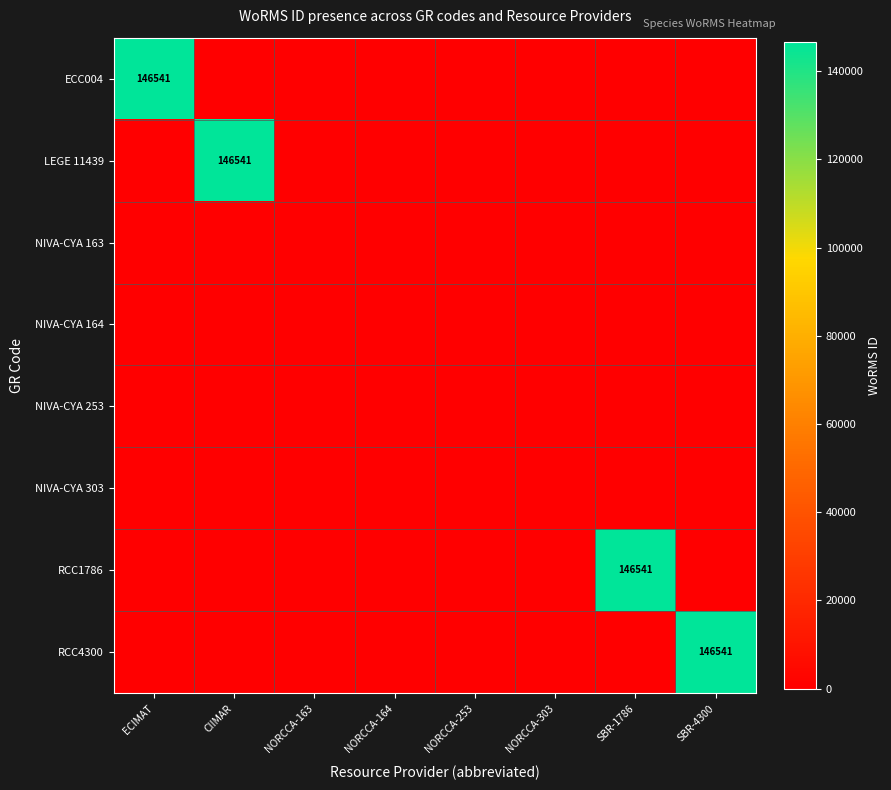

At NORCCA-253, list the series in order from largest to smallest.

ECC004, LEGE 11439, NIVA-CYA 163, NIVA-CYA 164, NIVA-CYA 253, NIVA-CYA 303, RCC1786, RCC4300